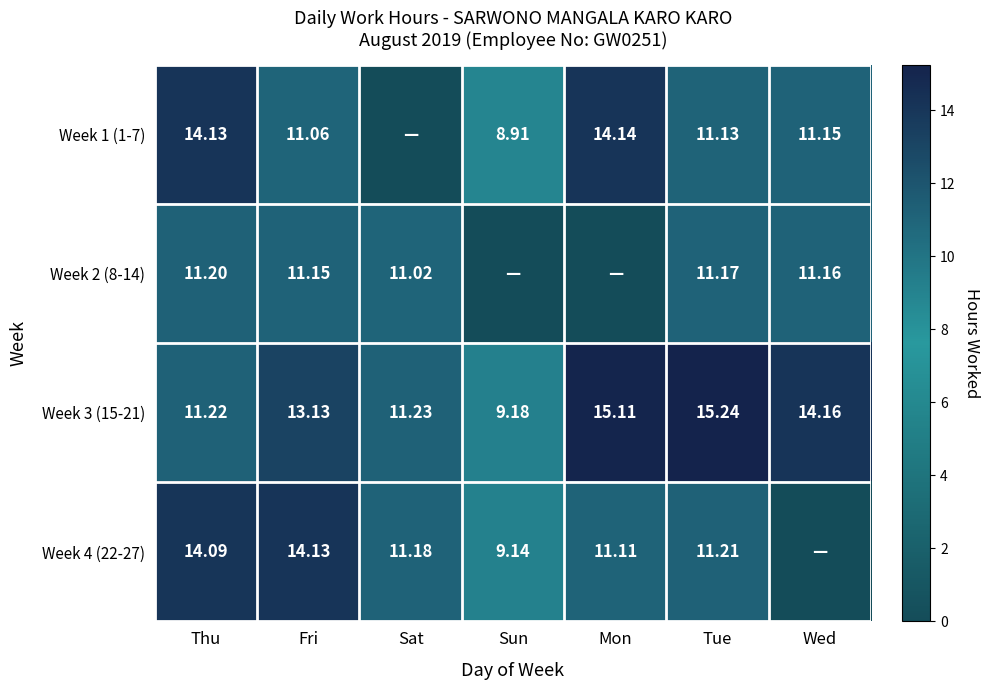

Is the value of Week 1 (1-7) at Wed greater than the value of Week 3 (15-21) at Thu?

No